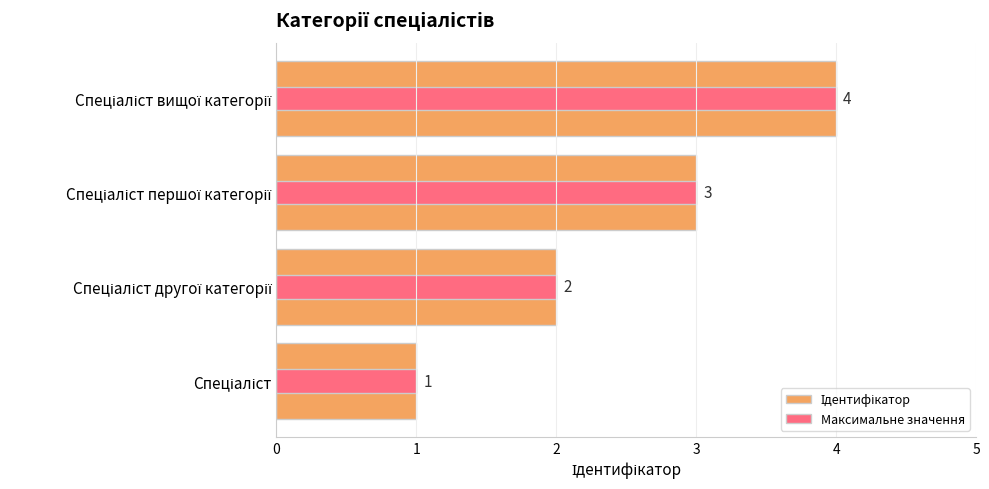

Between 0 and 2, which series saw the biggest shift?

Ідентифікатор